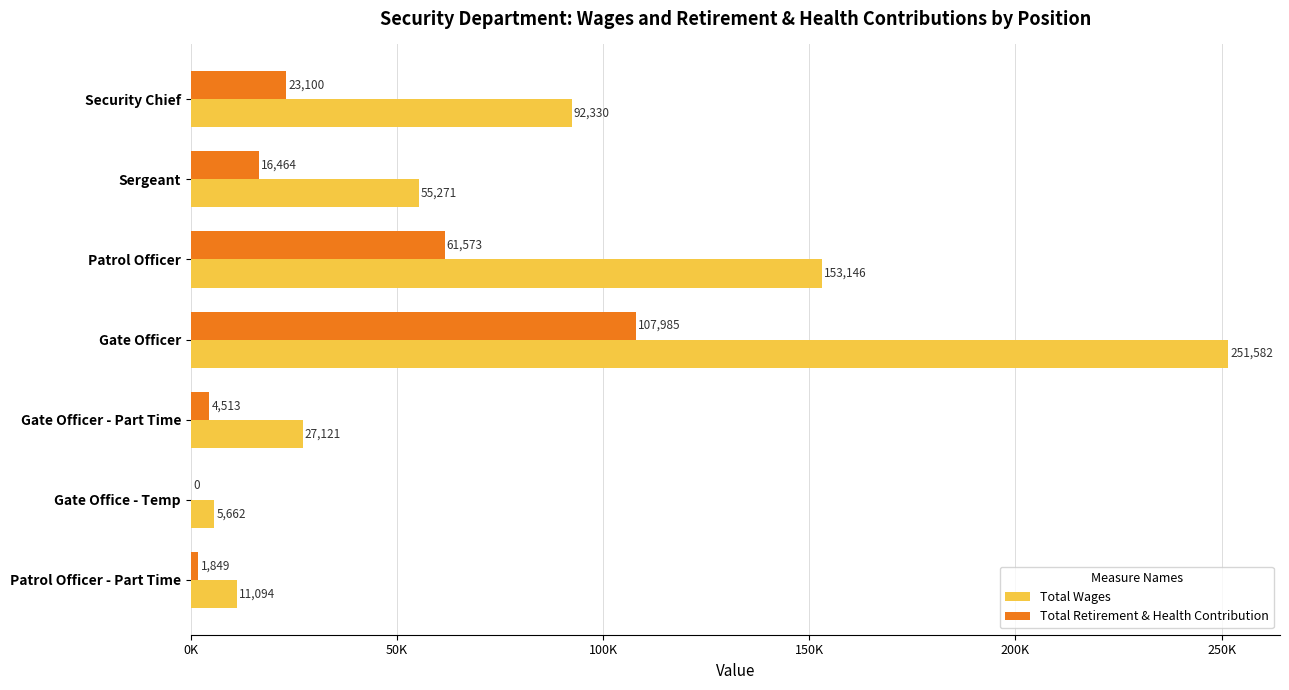

What are all the series names shown in the legend?

Total Wages, Total Retirement & Health Contribution